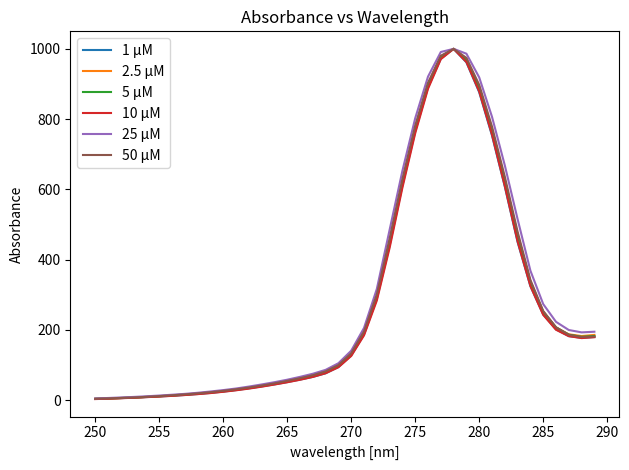

What is the highest value of the 1 µM series?

1000.0